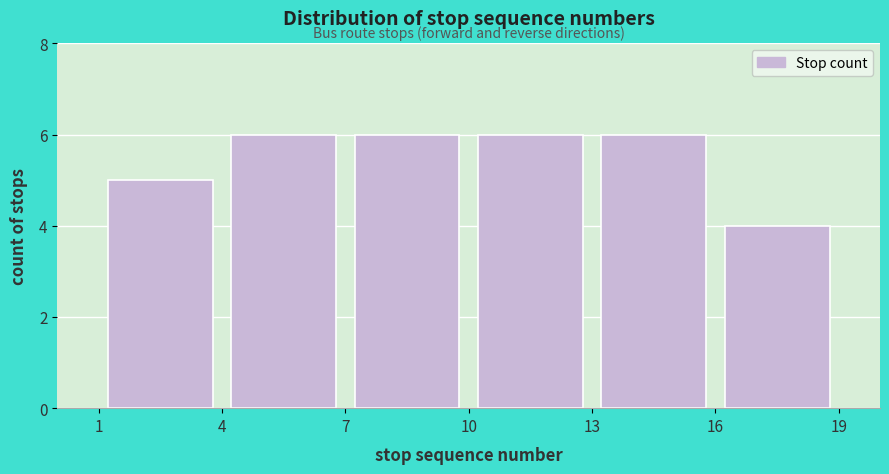

What is the height of the bar covering 10 to 13 on the x-axis? The values are not printed on the chart, so give them approximately, as read against the axis.

6